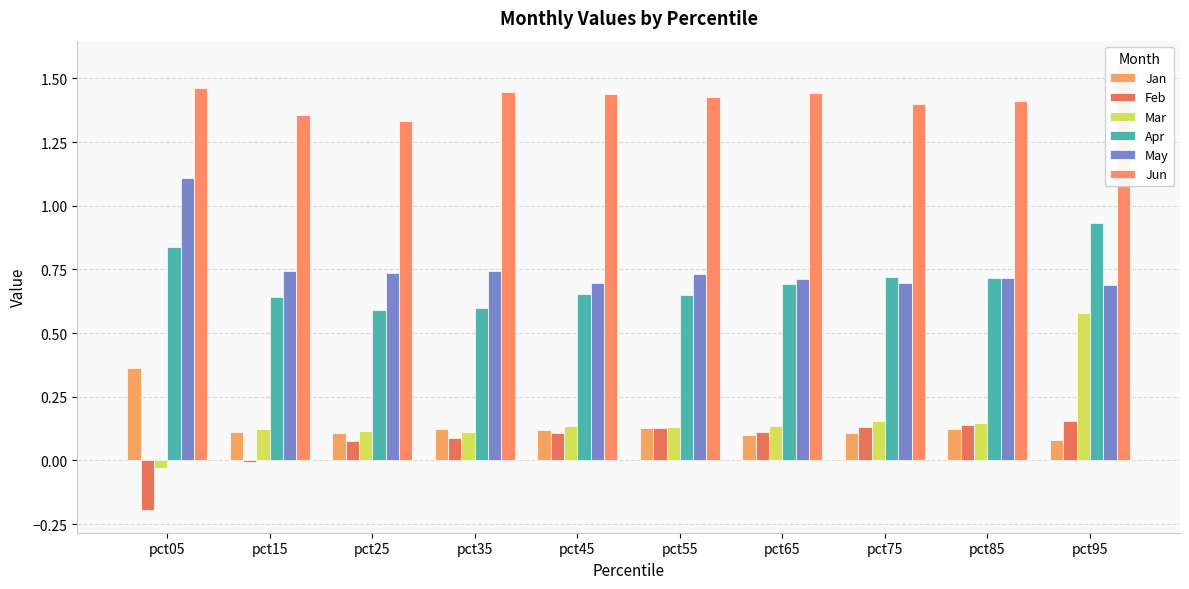

What is the difference between the maximum and second lowest values in the Feb series?

0.2